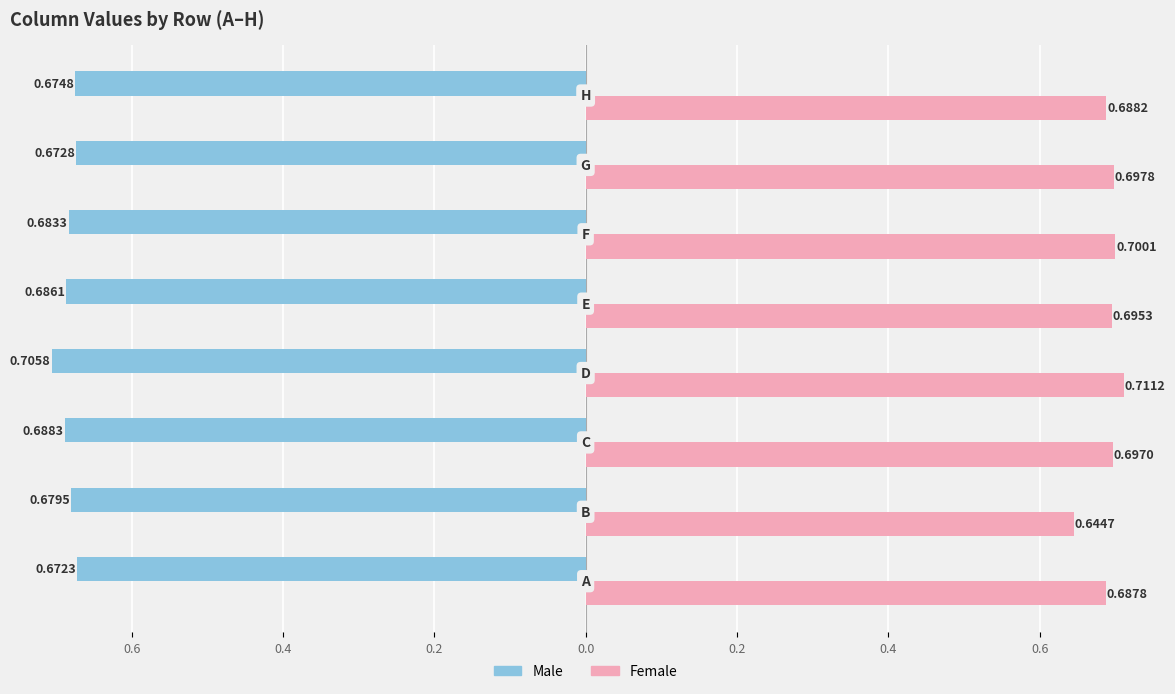

What is the sum of all Female values?

5.5